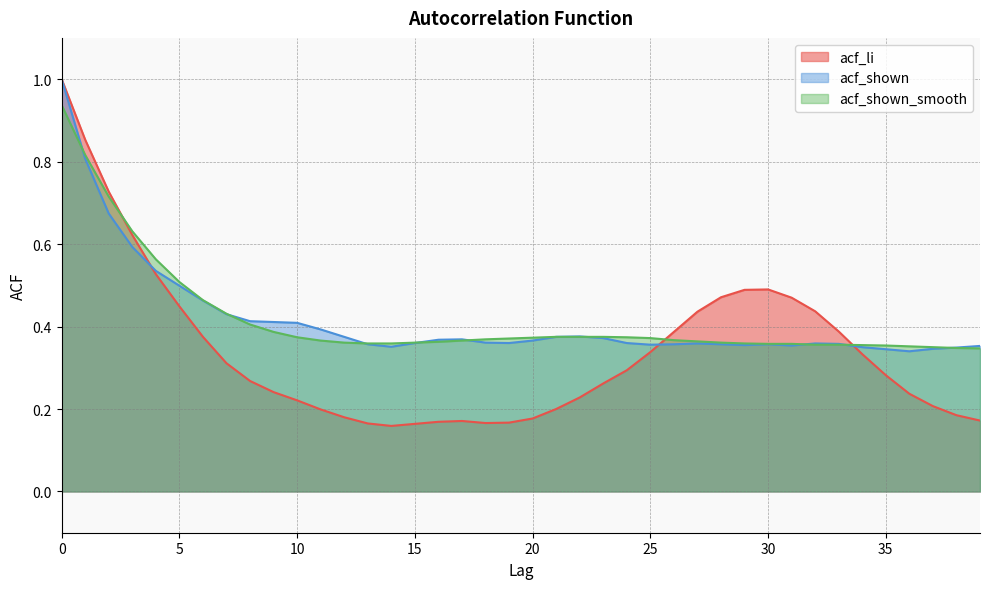

Reading left to right, extract all data points from this chart.

acf_li: 0=1.0	1=0.9	2=0.7	3=0.6	4=0.5	5=0.4	6=0.4	7=0.3	8=0.3	9=0.2	10=0.2	11=0.2	12=0.2	13=0.2	14=0.2	15=0.2	16=0.2	17=0.2	18=0.2	19=0.2	20=0.2	21=0.2	22=0.2	23=0.3	24=0.3	25=0.3	26=0.4	27=0.4	28=0.5	29=0.5	30=0.5	31=0.5	32=0.4	33=0.4	34=0.3	35=0.3	36=0.2	37=0.2	38=0.2	39=0.2
acf_shown: 0=1.0	1=0.8	2=0.7	3=0.6	4=0.5	5=0.5	6=0.5	7=0.4	8=0.4	9=0.4	10=0.4	11=0.4	12=0.4	13=0.4	14=0.4	15=0.4	16=0.4	17=0.4	18=0.4	19=0.4	20=0.4	21=0.4	22=0.4	23=0.4	24=0.4	25=0.4	26=0.4	27=0.4	28=0.4	29=0.4	30=0.4	31=0.4	32=0.4	33=0.4	34=0.3	35=0.3	36=0.3	37=0.3	38=0.3	39=0.4
acf_shown_smooth: 0=0.9	1=0.8	2=0.7	3=0.6	4=0.6	5=0.5	6=0.5	7=0.4	8=0.4	9=0.4	10=0.4	11=0.4	12=0.4	13=0.4	14=0.4	15=0.4	16=0.4	17=0.4	18=0.4	19=0.4	20=0.4	21=0.4	22=0.4	23=0.4	24=0.4	25=0.4	26=0.4	27=0.4	28=0.4	29=0.4	30=0.4	31=0.4	32=0.4	33=0.4	34=0.4	35=0.4	36=0.4	37=0.3	38=0.3	39=0.3